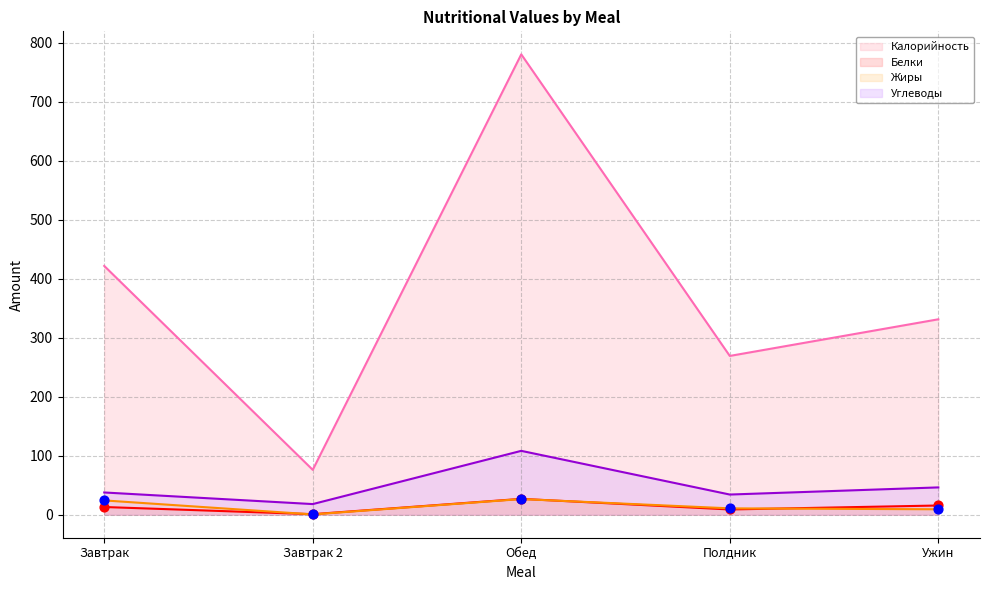

Which series contains the lowest Y value?

Жиры